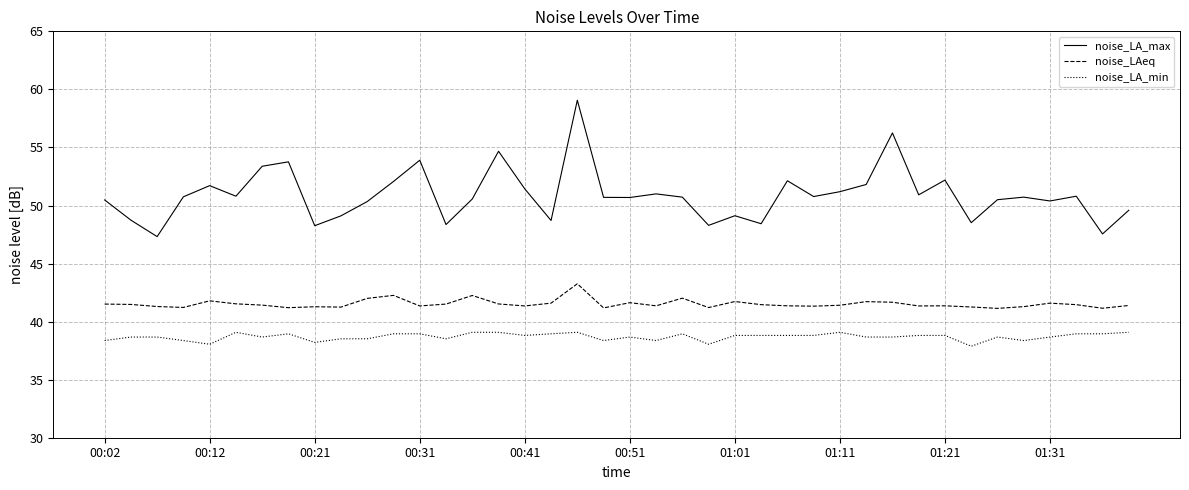

What is the smallest value displayed?

37.9